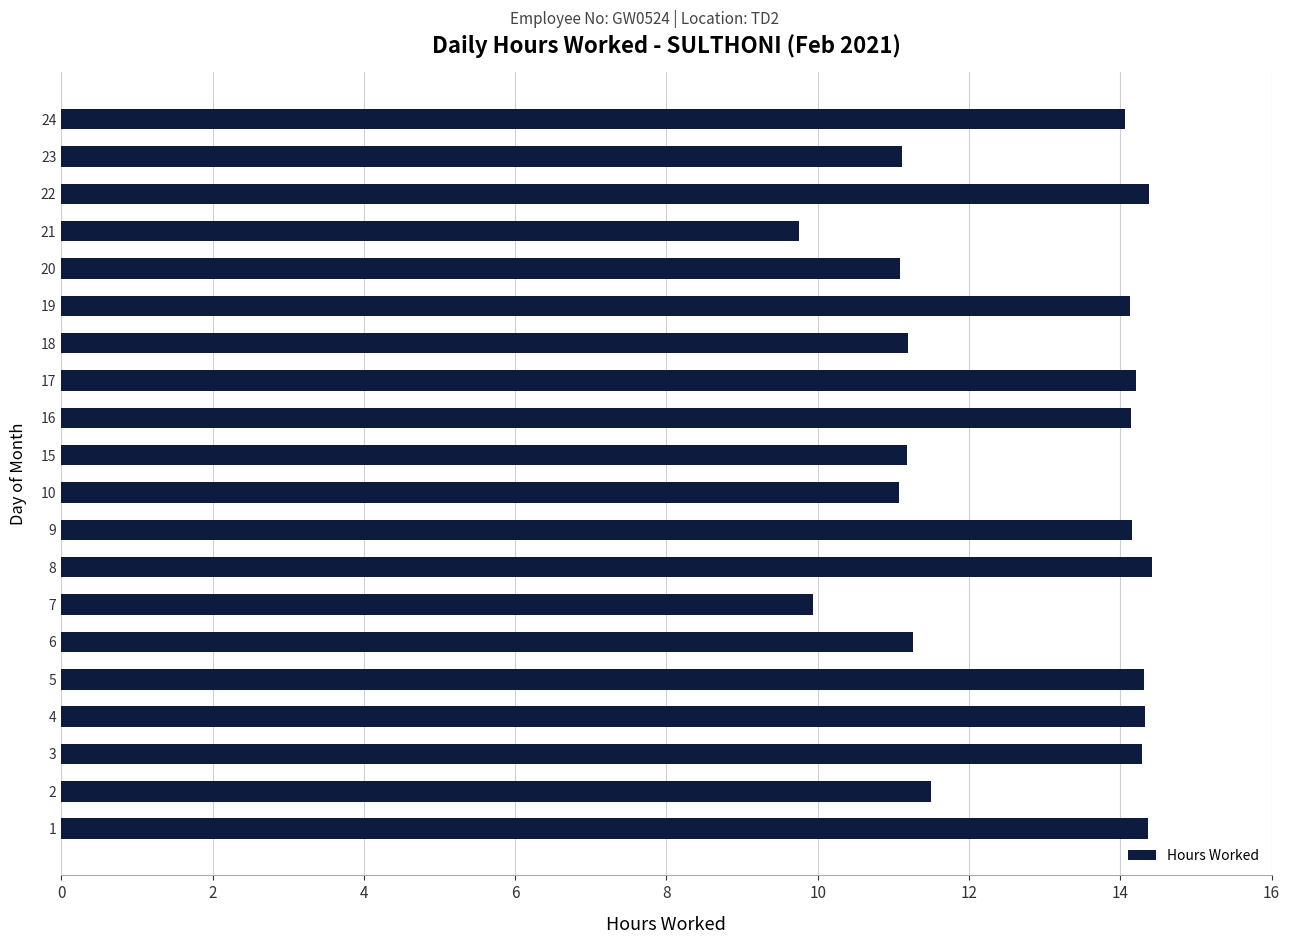

What is the difference between the values at 8 and 15?

3.2